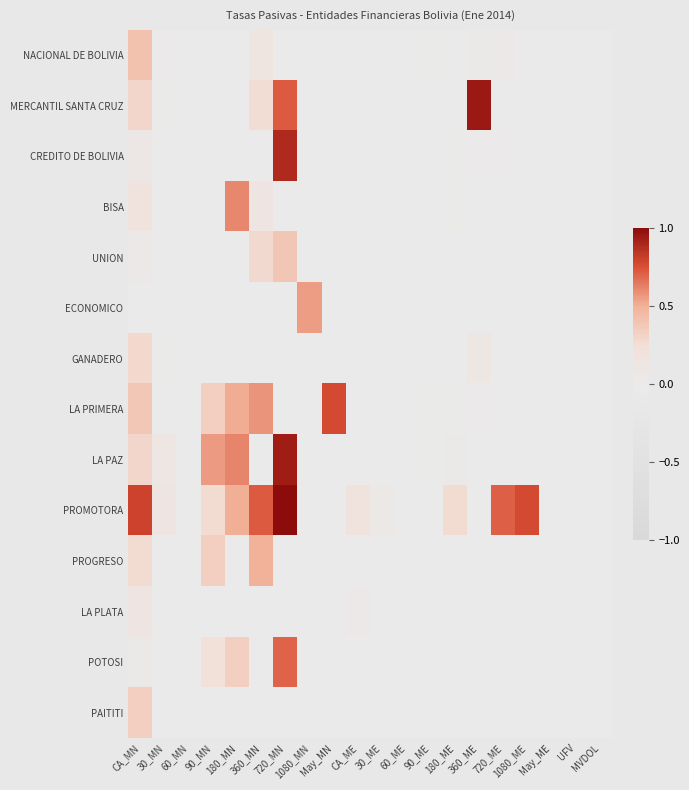

Which has a higher value, 360_ME or 30_ME?

360_ME